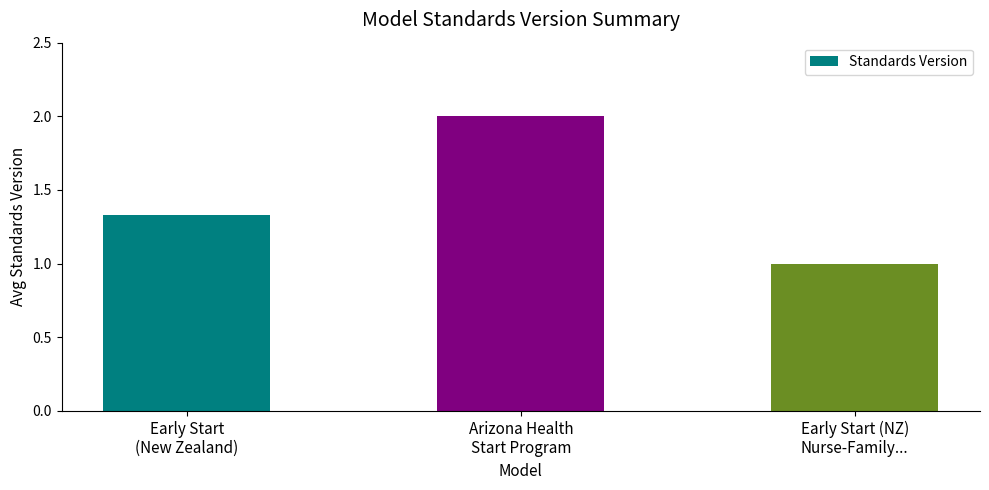

Is it true that the value at Arizona Health
Start Program is 2.0?

True